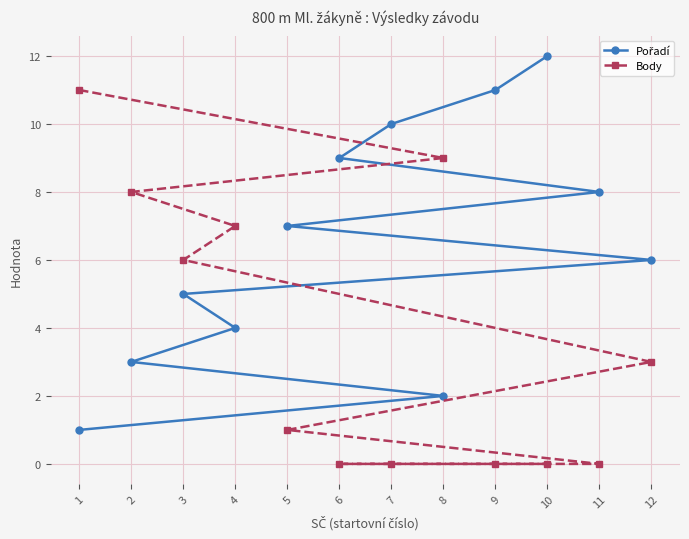

What position from the left is 11?

8